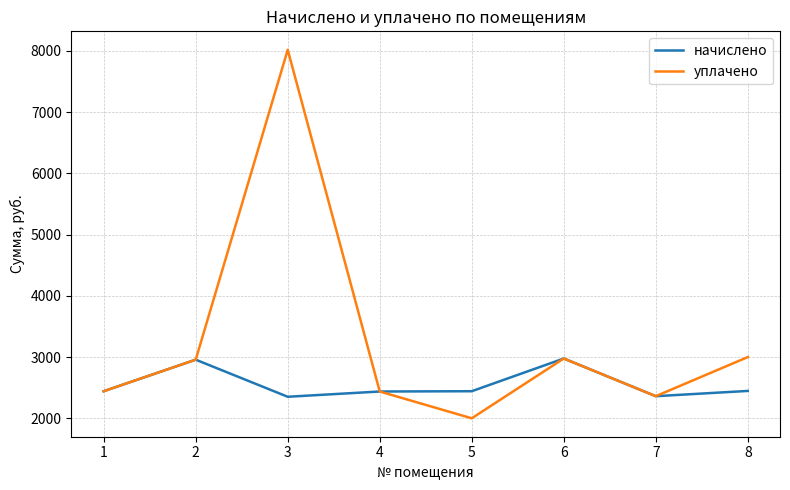

True or false: начислено has more than 0 interior local peaks.

True